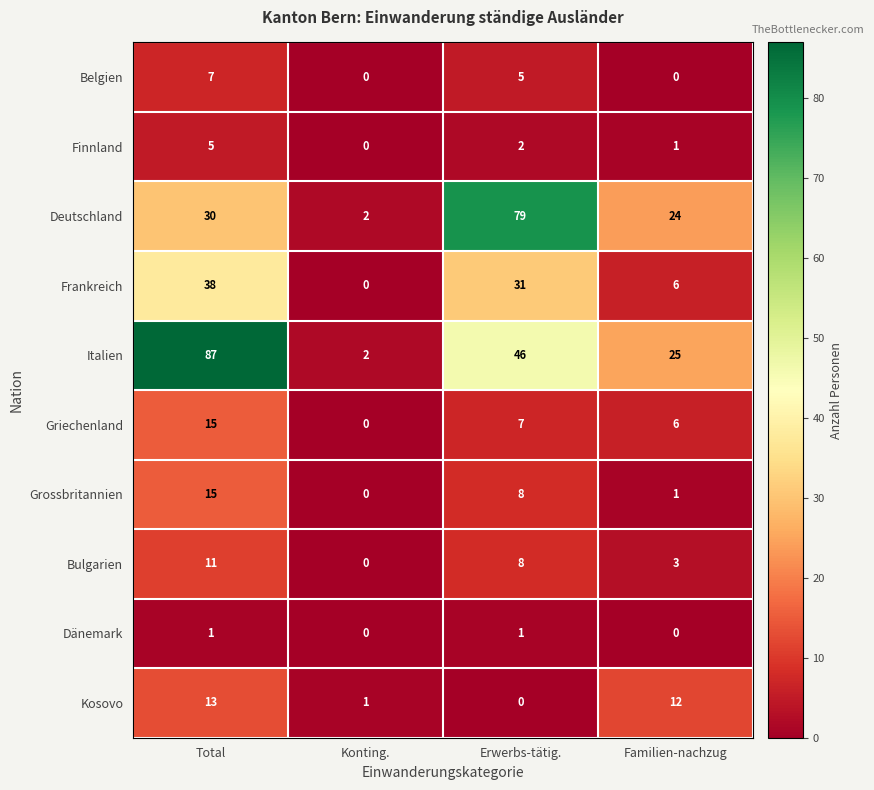

Is the value of Bulgarien at Total greater than the value of Kosovo at Konting.?

Yes